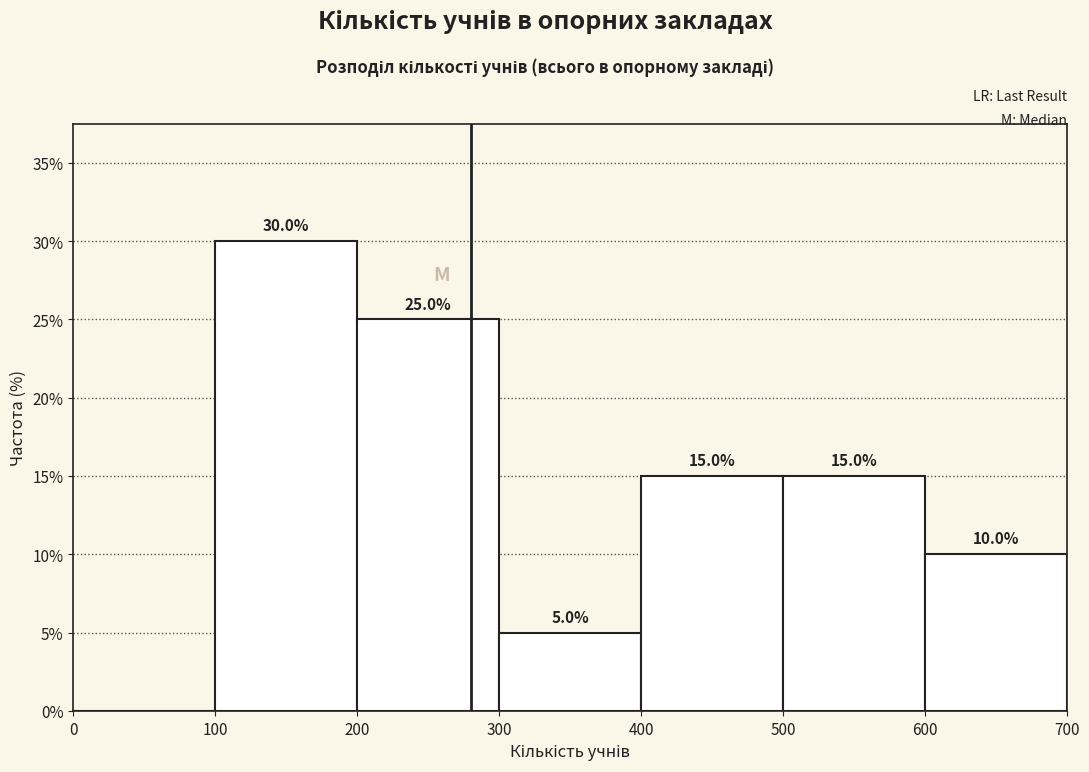

Over which range of the x-axis is the bar tallest?

100 to 200